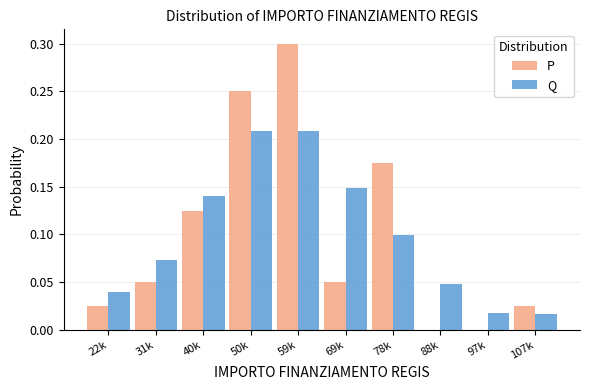

What is the highest value of the P series?

0.3